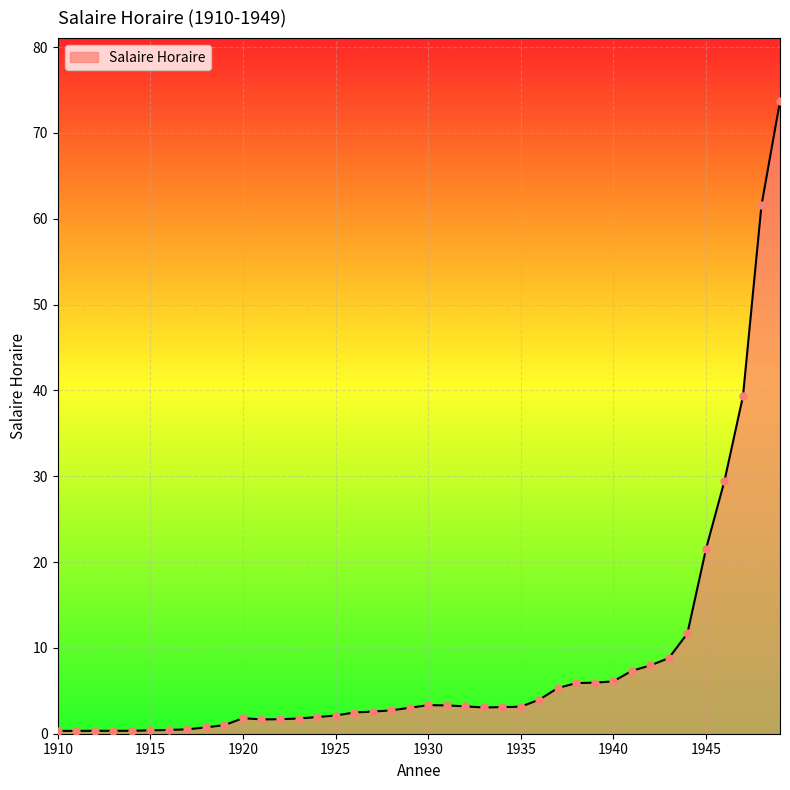

What is the maximum value shown in the chart?

73.7